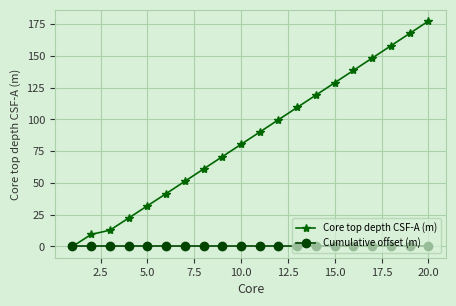

What are all the series names shown in the legend?

Core top depth CSF-A (m), Cumulative offset (m)